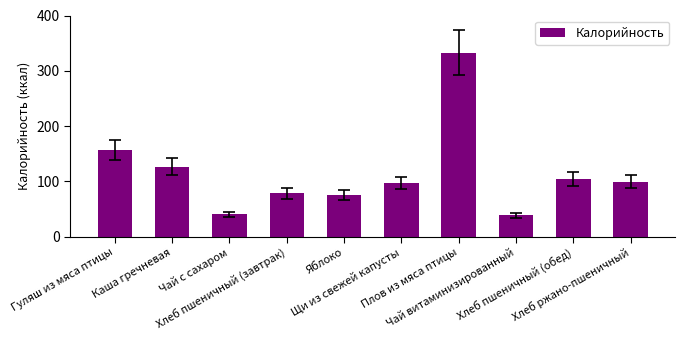

Is it true that the value at Чай витаминизированный is 38.5?

True